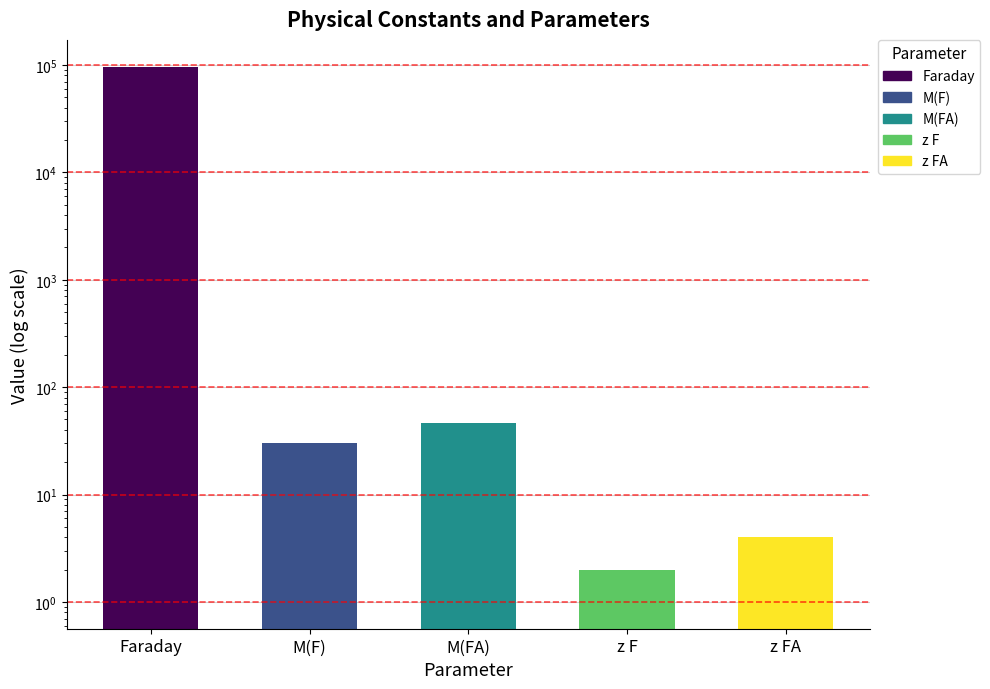

Reading left to right, transcribe all the data shown in this chart.

Faraday=96485.0	M(F)=30.0	M(FA)=46.0	z F=2.0	z FA=4.0